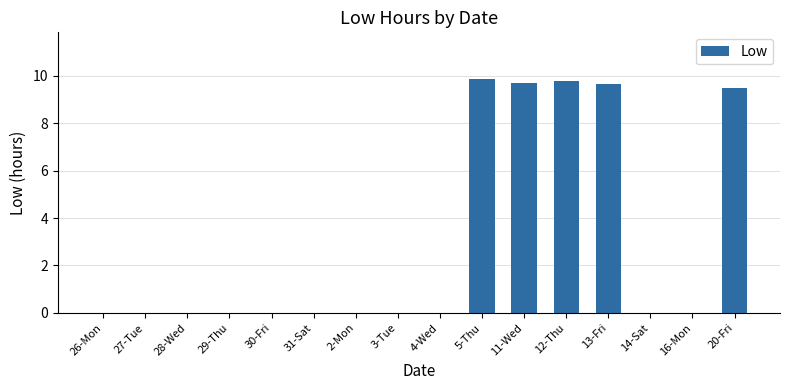

What is the change in value from 26-Mon to 11-Wed?

+9.7